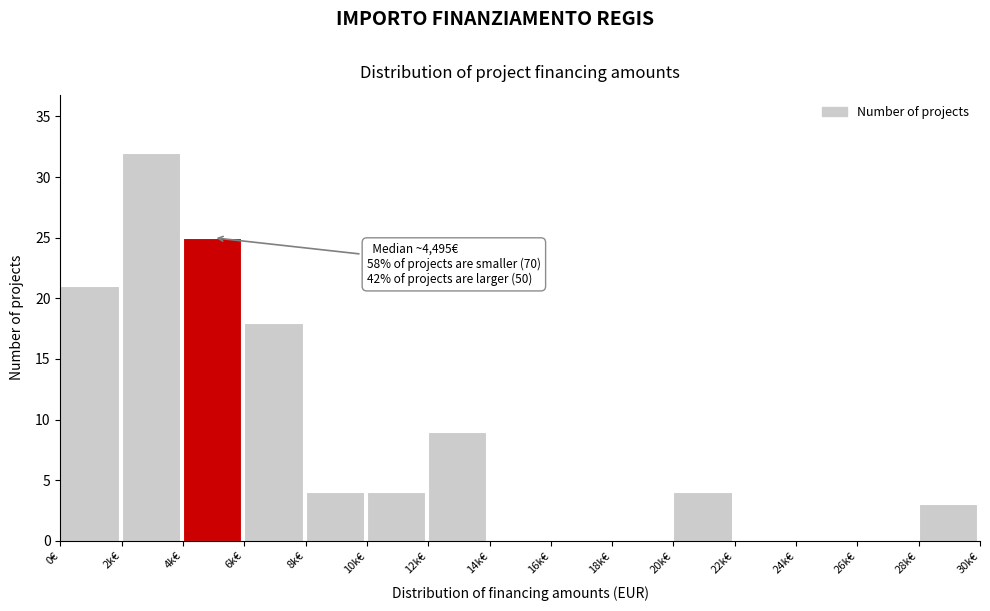

Reading left to right, list all the values displayed in this chart.

0€=21	2k€=32	4k€=25	6k€=18	8k€=4	10k€=4	12k€=9	14k€=0	16k€=0	18k€=0	20k€=4	22k€=0	24k€=0	26k€=0	28k€=3